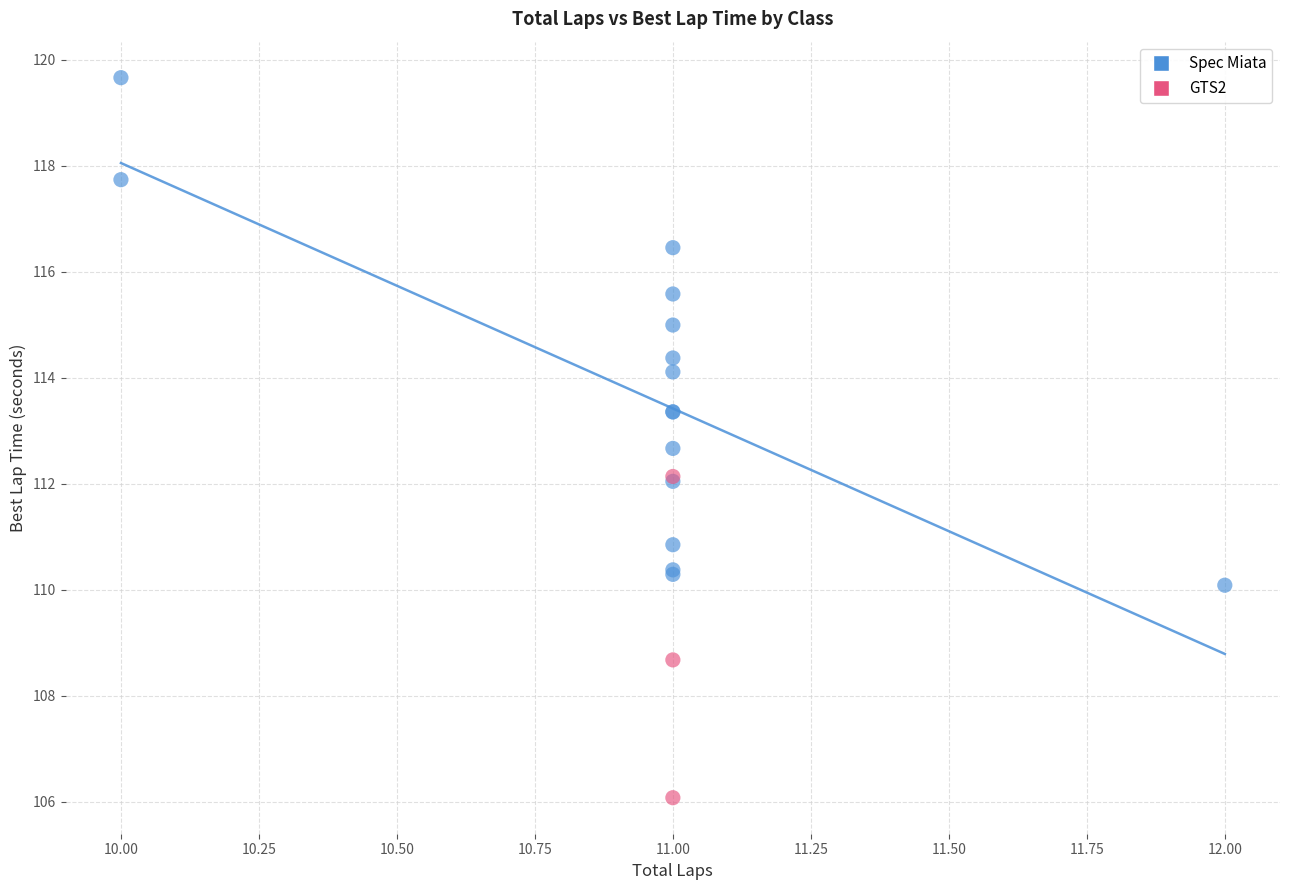

Which series contains the highest Y value?

Spec Miata